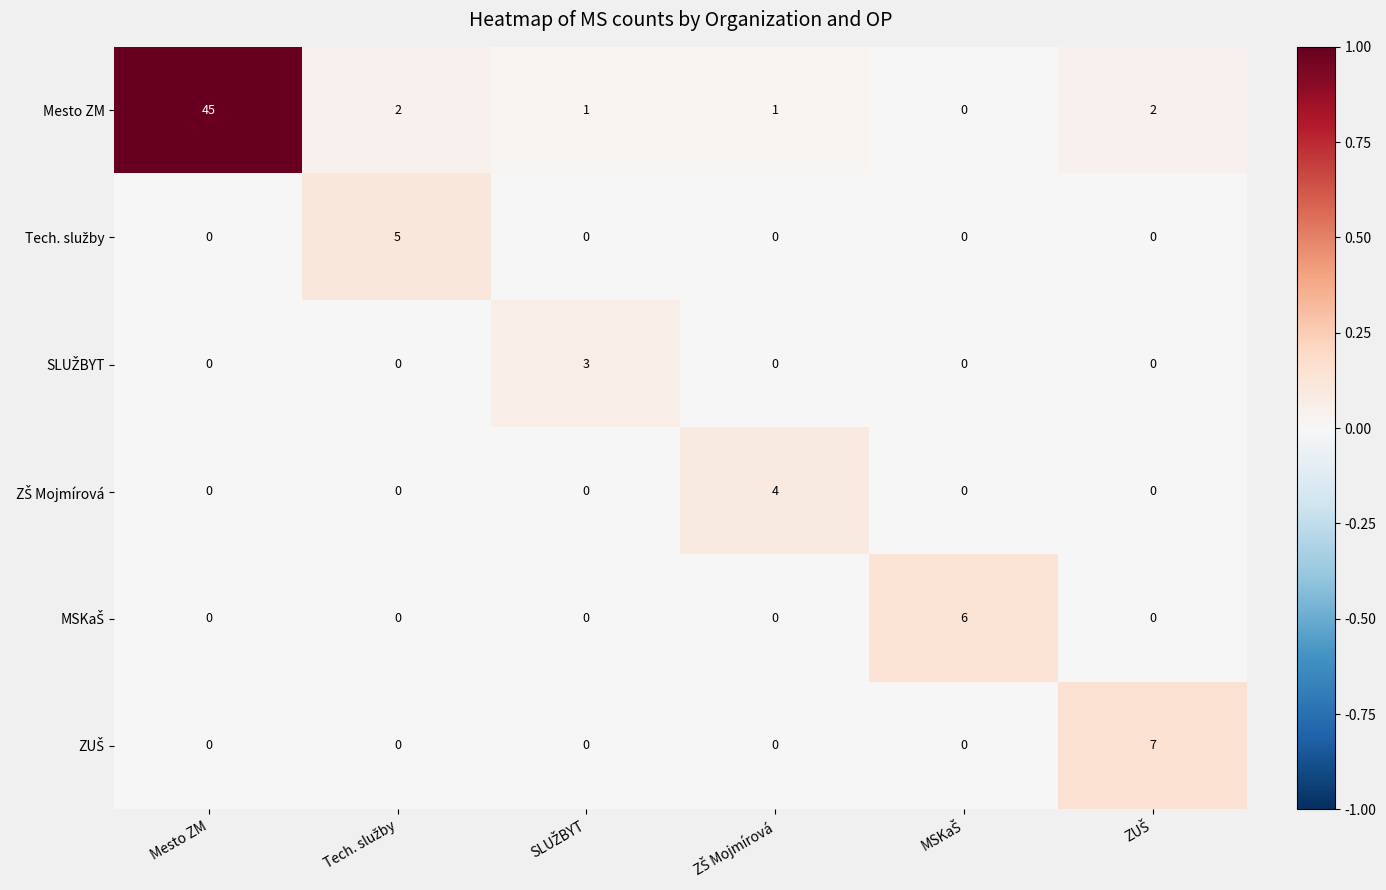

Which series has the largest total across all categories?

Mesto ZM